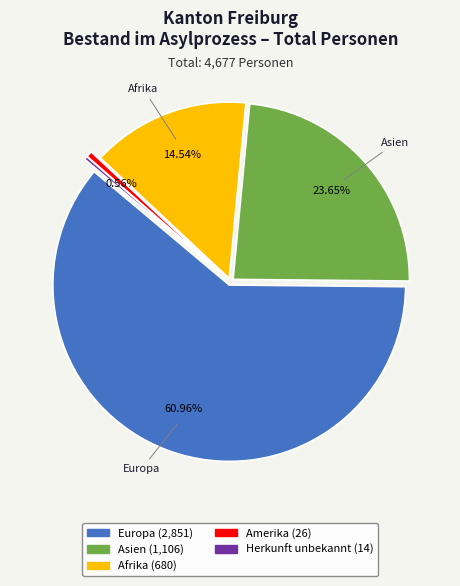

What is the largest slice in the pie chart?

Europa